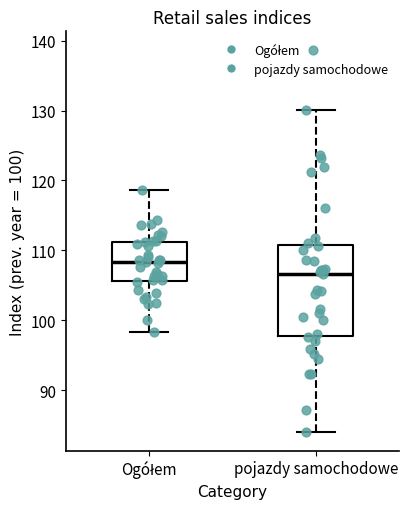

Which box is the tallest, from its lower edge to its upper edge?

pojazdy samochodowe